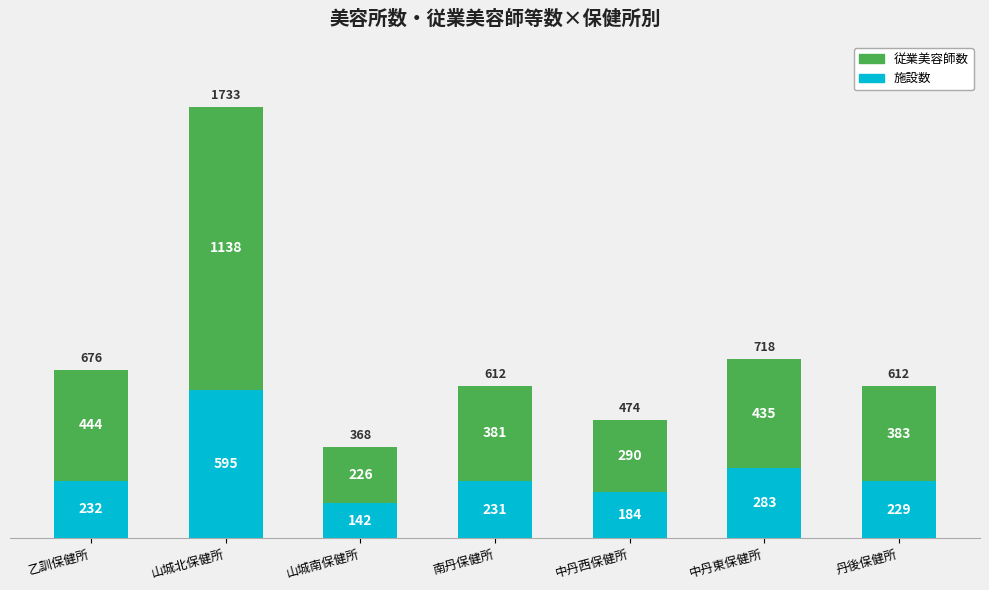

At which label does 施設数 reach its peak?

山城北保健所